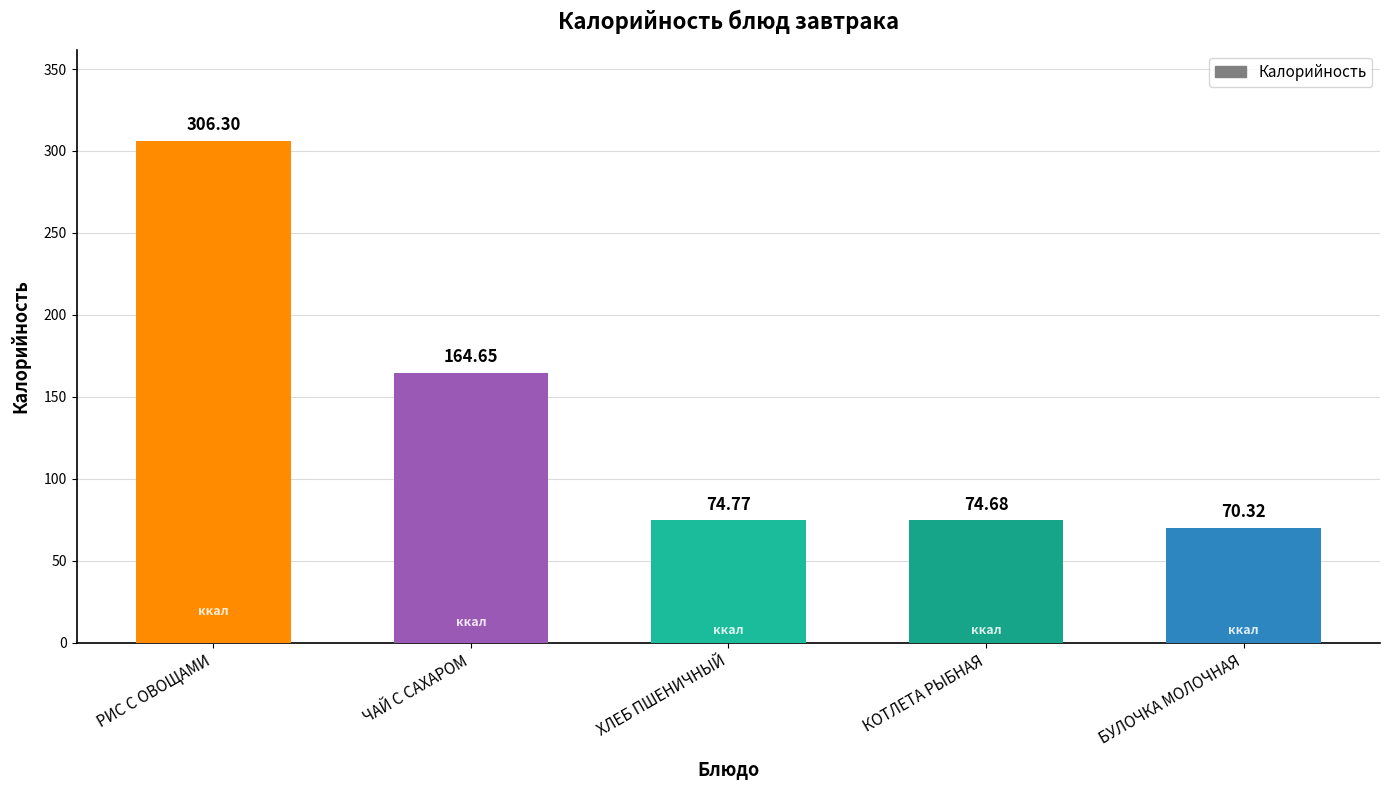

Which has a higher value, РИС С ОВОЩАМИ or ЧАЙ С САХАРОМ?

РИС С ОВОЩАМИ